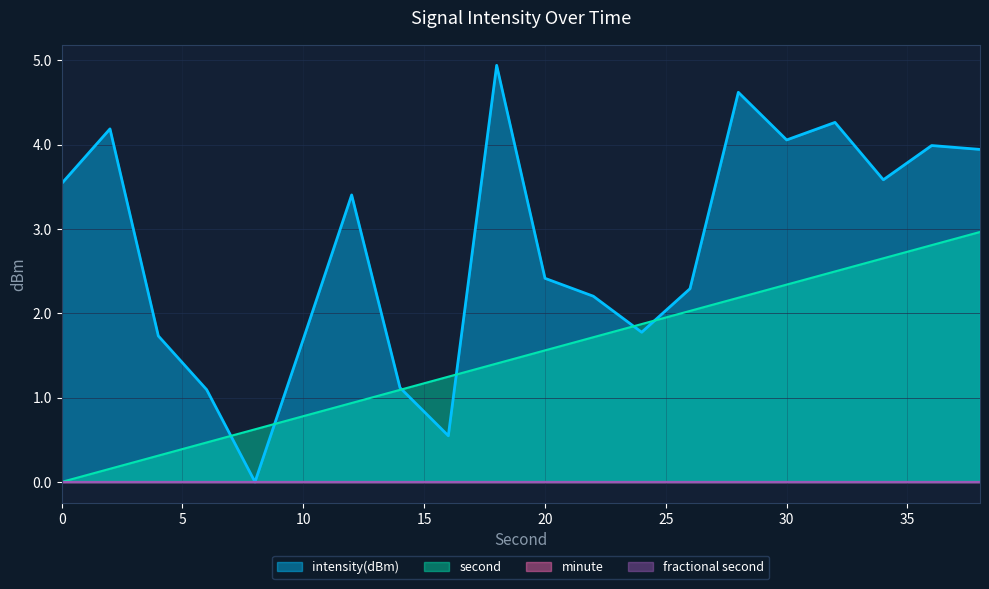

Which series has the widest spread of values?

intensity(dBm)